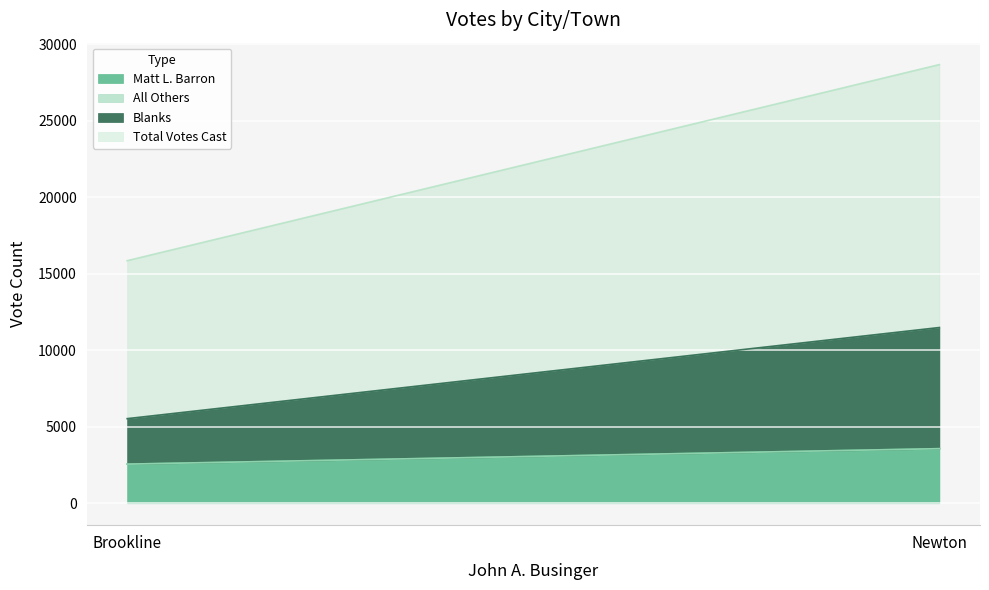

How many lines are shown in the chart?

4